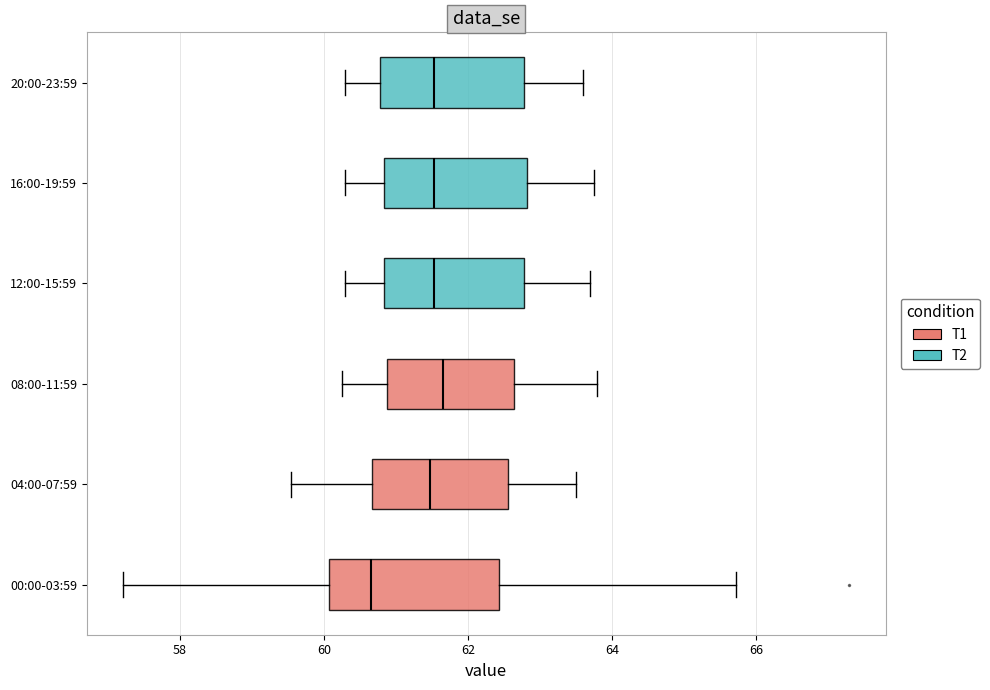

Where does the right whisker of the box for 08:00-11:59 end on the x-axis? The values are not printed on the chart, so give them approximately, as read against the axis.

63.8